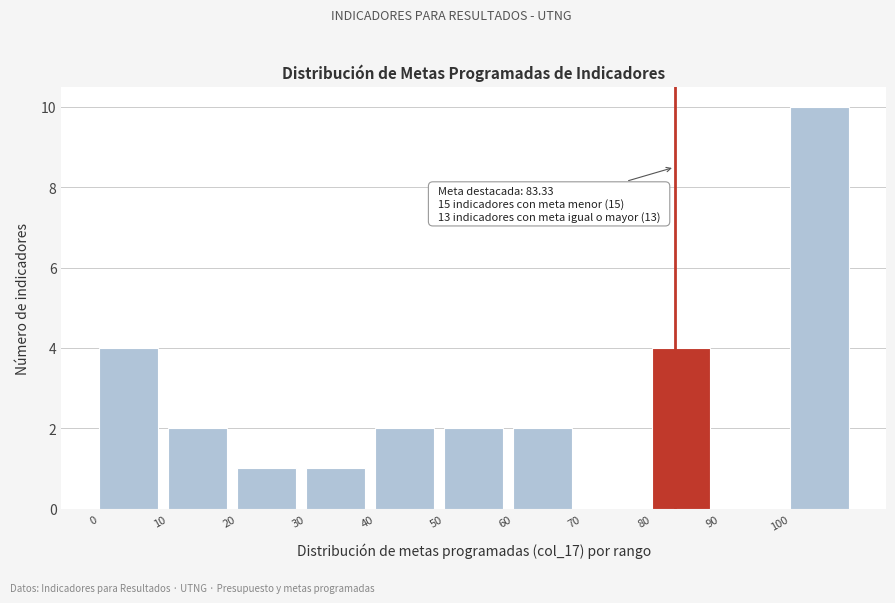

Over which range of the x-axis is the bar tallest?

100 to 110